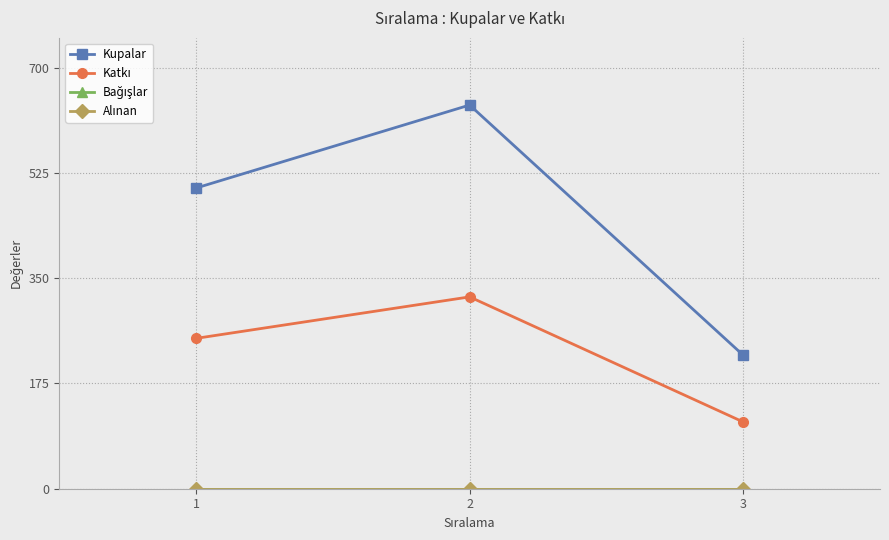

At which label does Bağışlar reach its minimum?

1